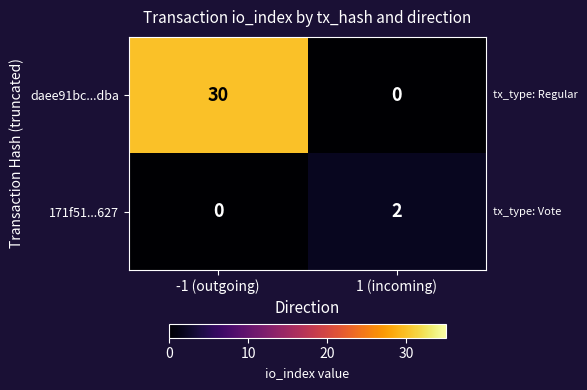

True or false: daee91bc...dba has a value of 30 at -1 (outgoing).

True